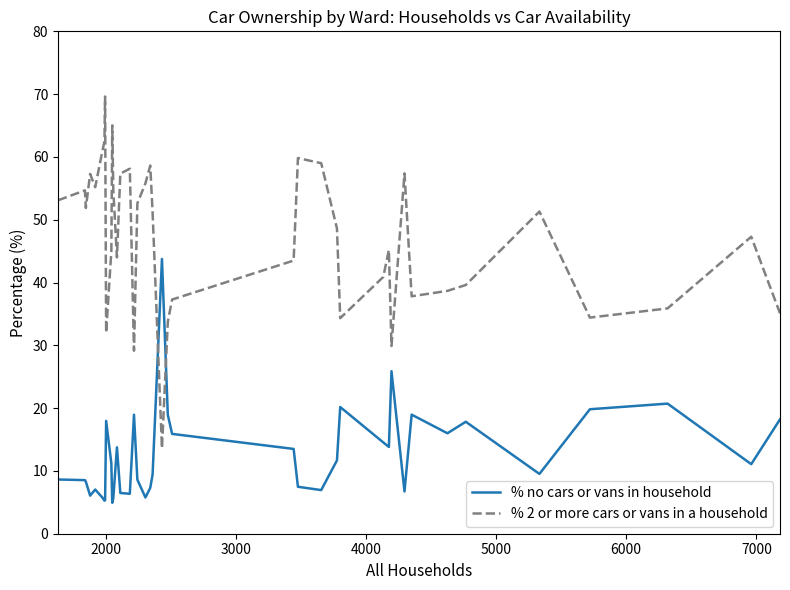

What is the maximum value for % no cars or vans in household?

43.8